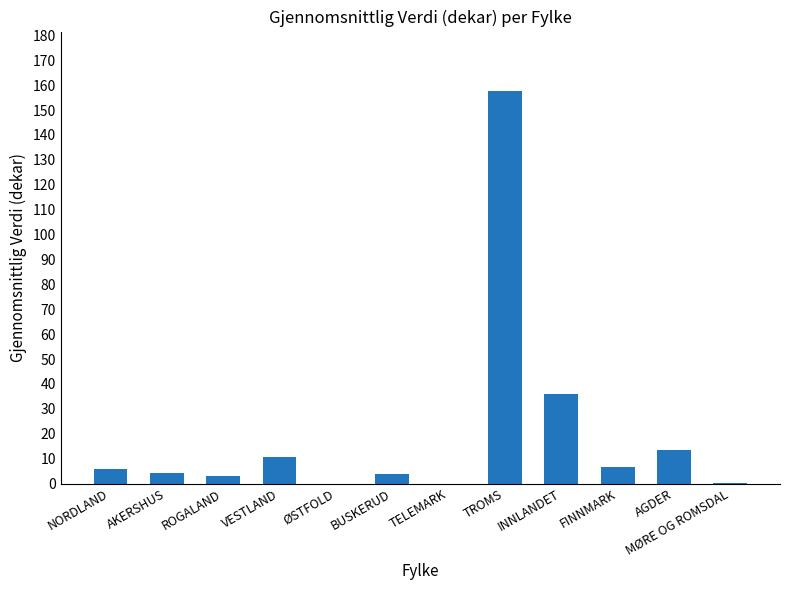

At which category does the chart reach its peak across all series?

TROMS